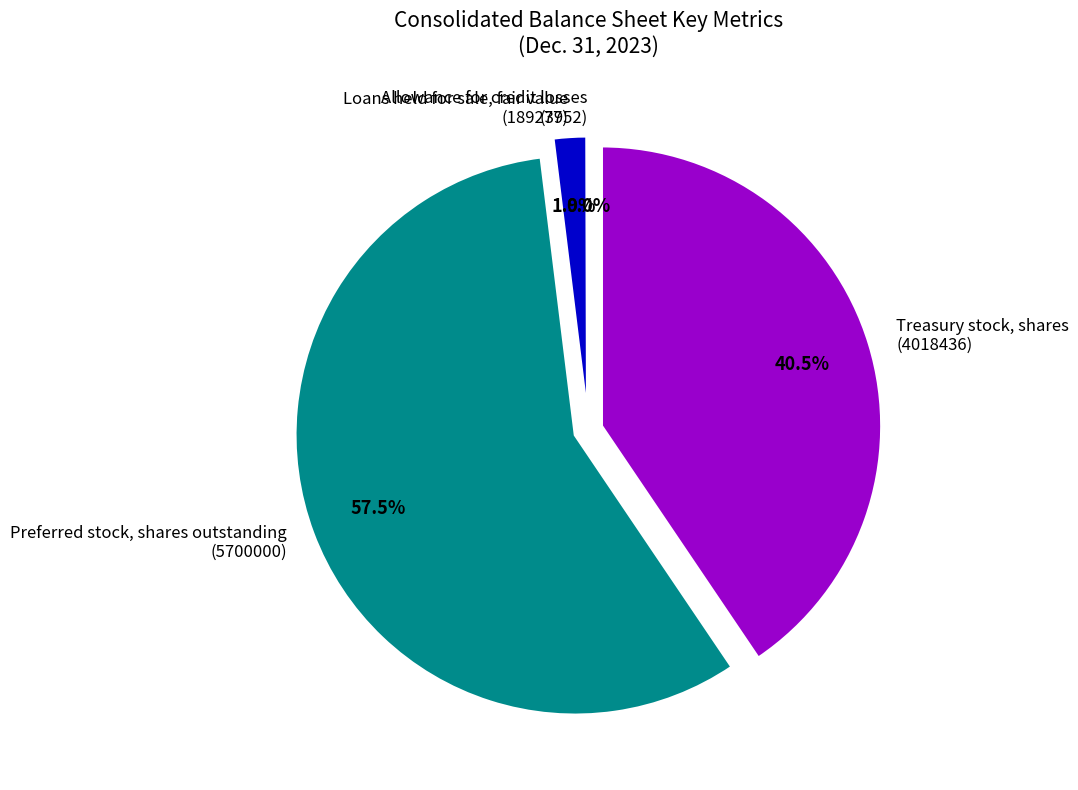

Does any single category account for the majority?

Yes